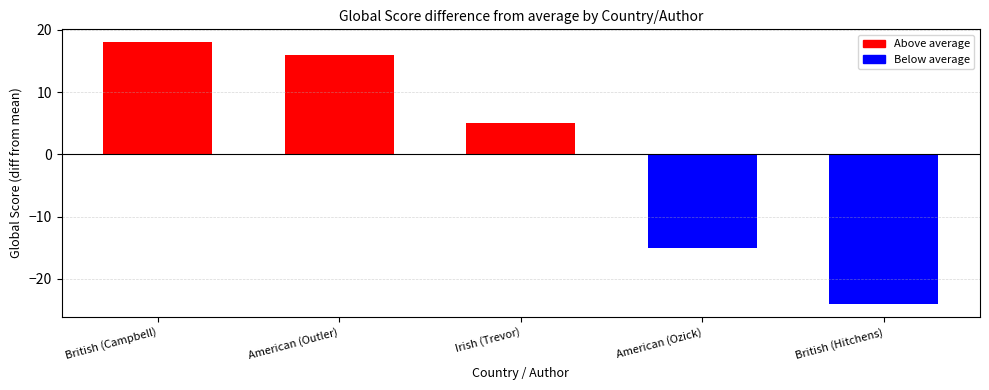

How many bars are there in total?

5